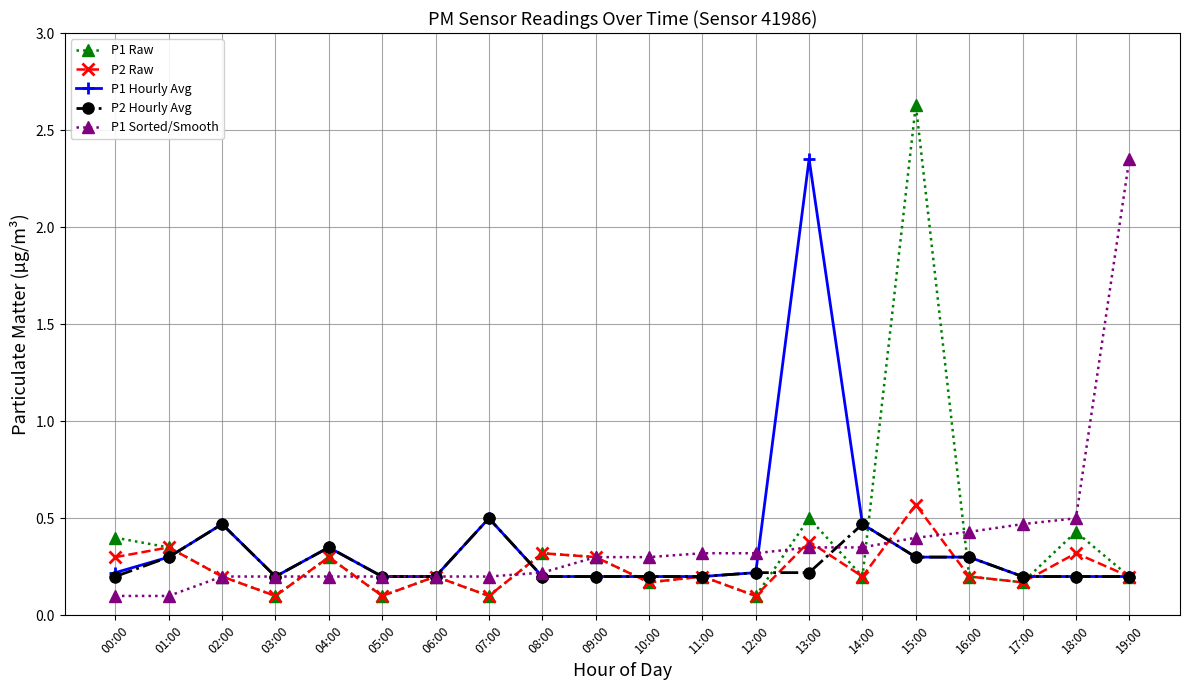

At which category does P1 Hourly Avg reach its first local peak?

02:00